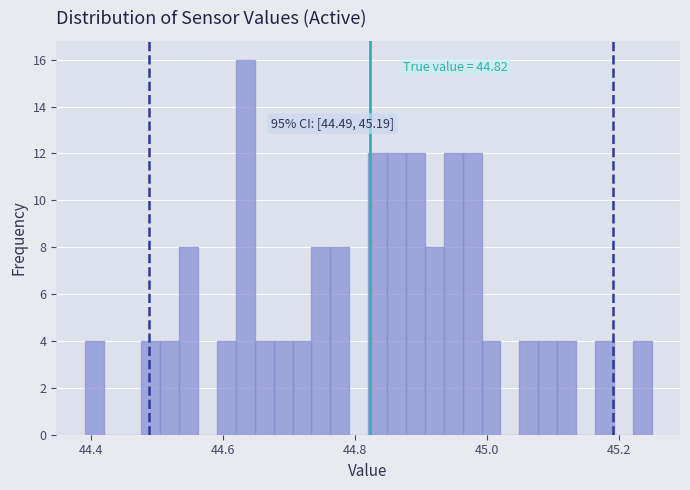

Read against the x-axis, roughly where is the centre of the tallest bar?

44.64